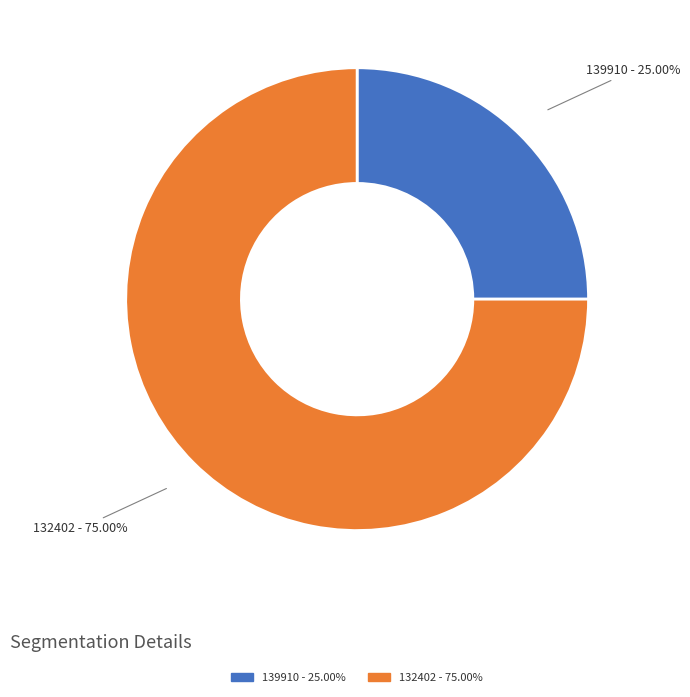

The 139910 slice represents 33% of the pie. True or false?

False